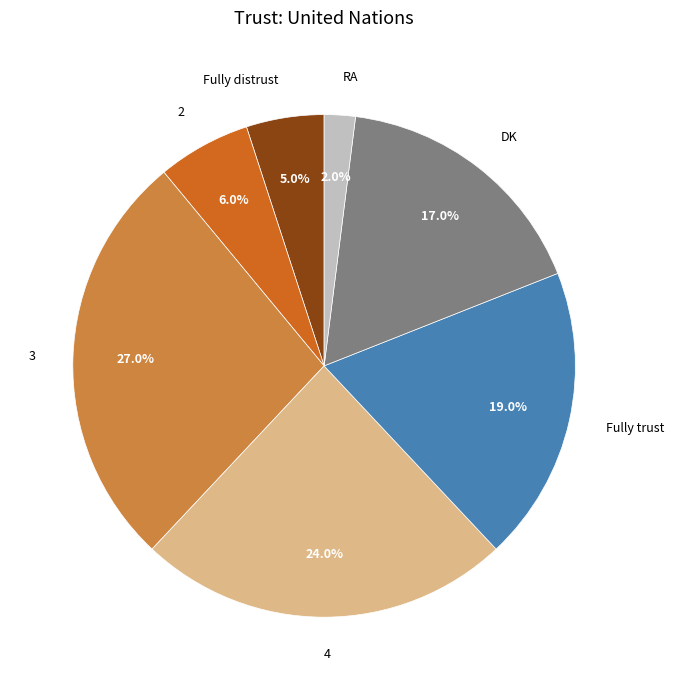

Between 2 and Fully distrust, which is larger?

2